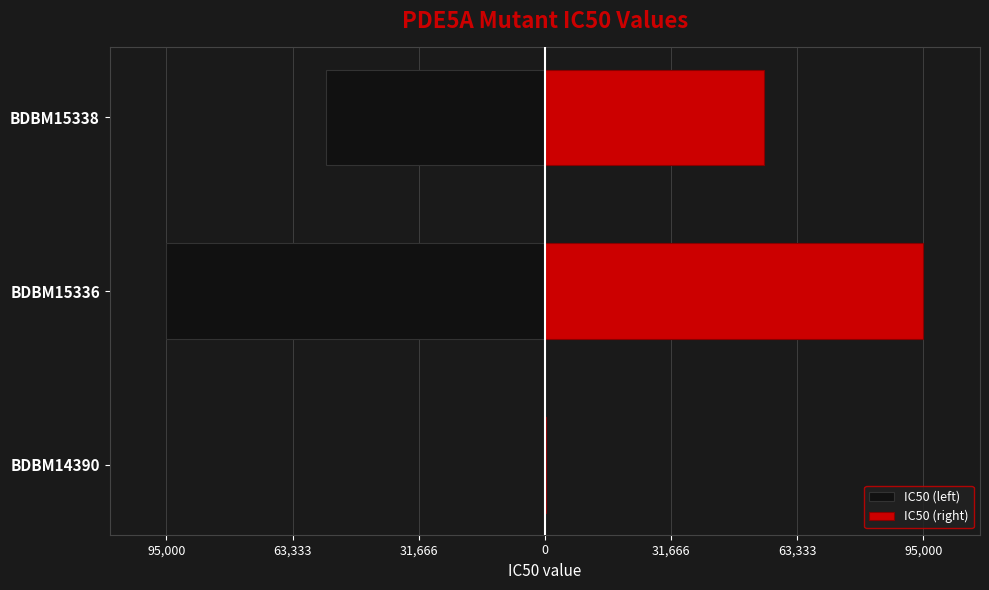

What position from the left is 31,666?

3